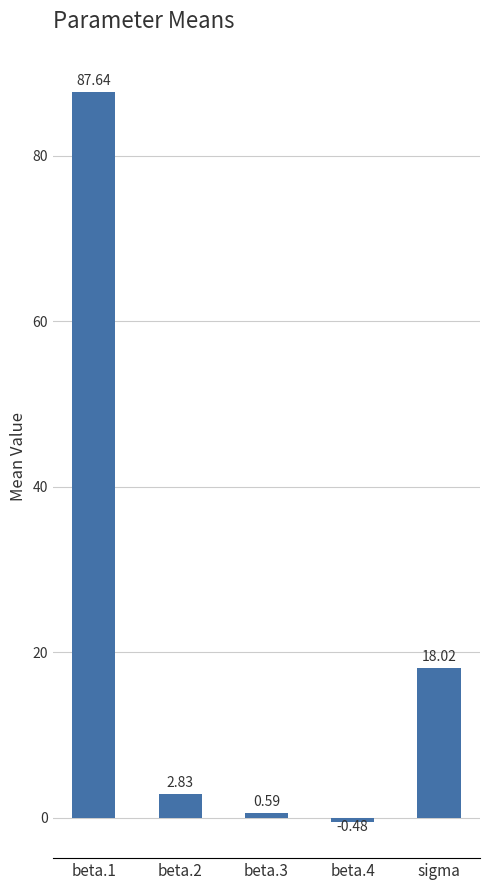

How many values exceed 2?

3